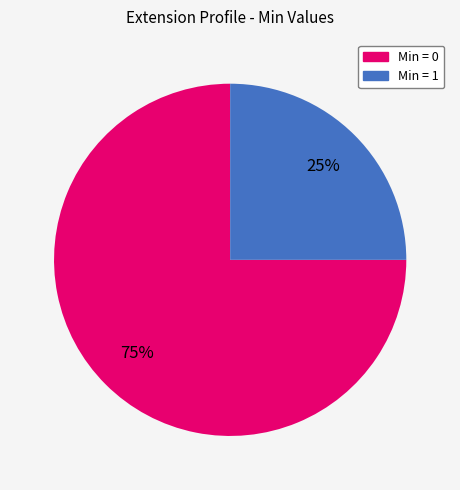

To the nearest percent, what is the average slice percentage?

50%